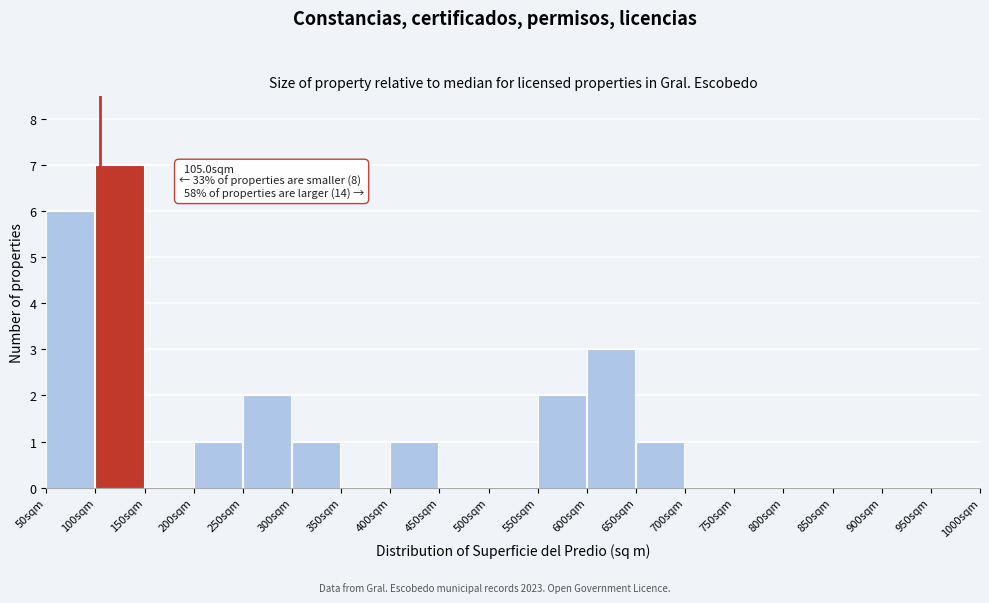

Which range on the x-axis has the tallest bar?

100 to 150